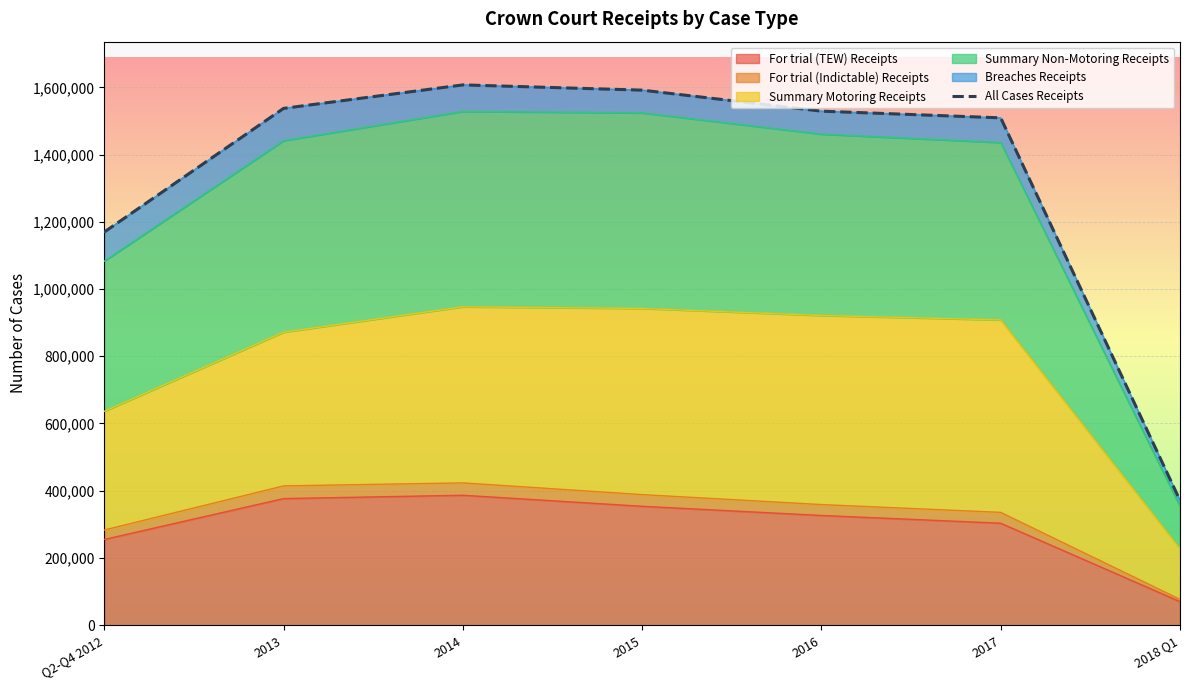

What position from the left is 2013?

2